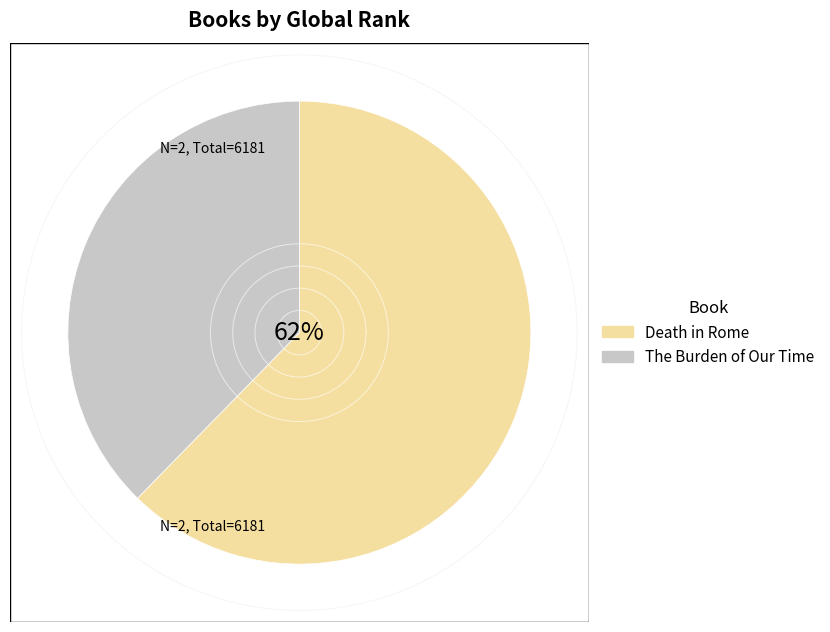

Which has a higher value, Death in Rome or The Burden of Our Time?

Death in Rome